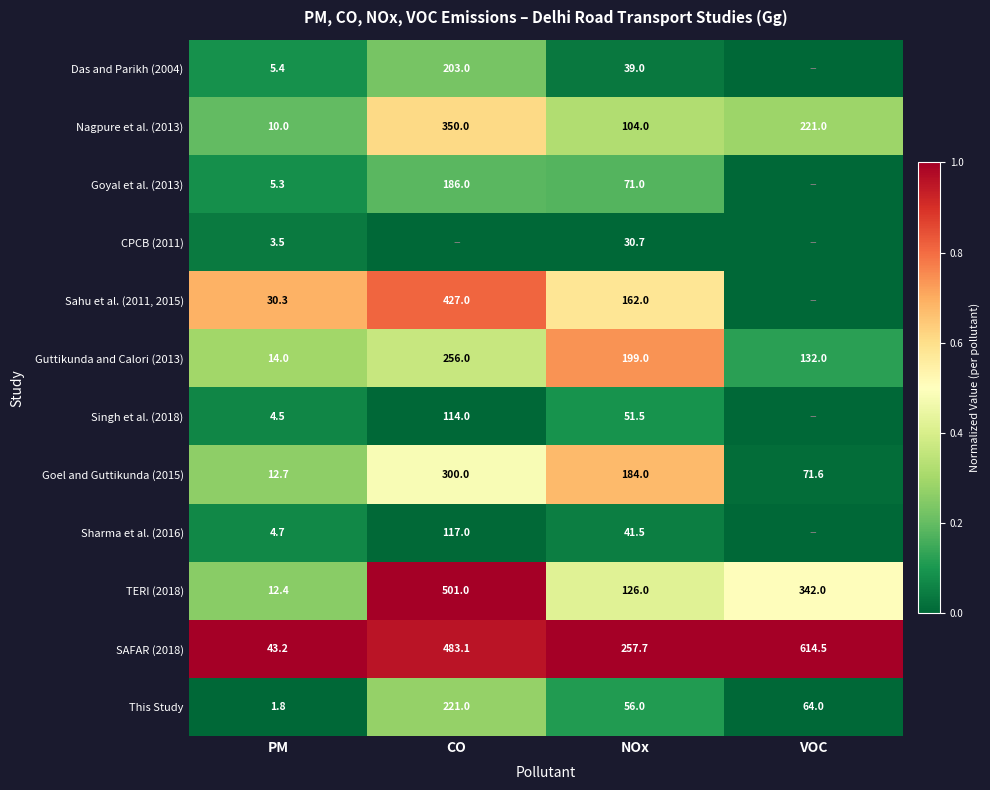

True or false: SAFAR (2018) has a value of 15.0 at PM.

False